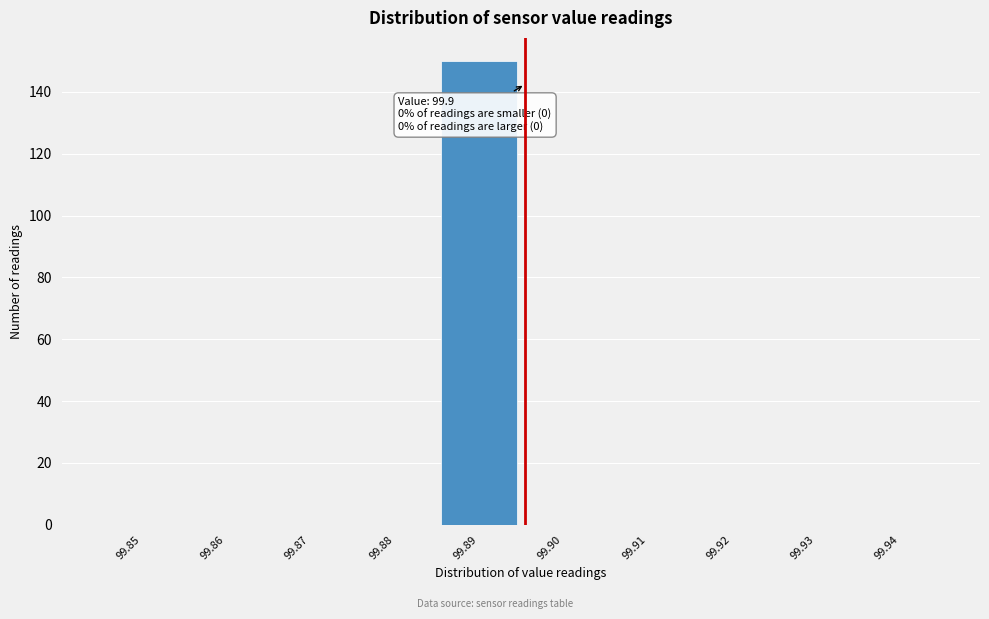

Reading left to right, list all the values displayed in this chart.

99.85=0	99.86=0	99.87=0	99.88=0	99.89=150	99.90=0	99.91=0	99.92=0	99.93=0	99.94=0